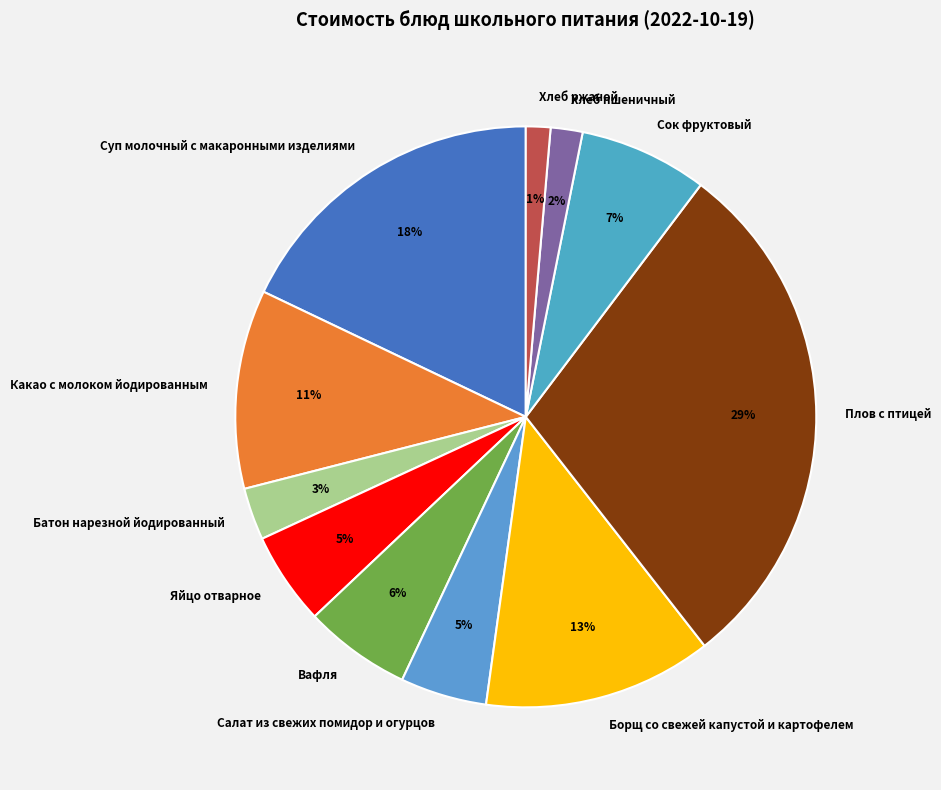

To the nearest percent, what is the combined percentage of Вафля and Батон нарезной йодированный?

9%